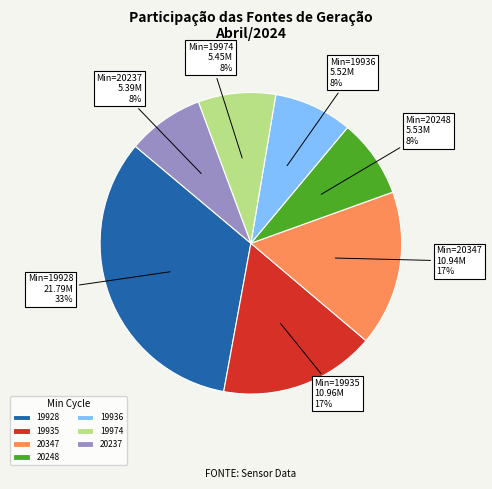

To the nearest percent, what is the average slice percentage?

14%